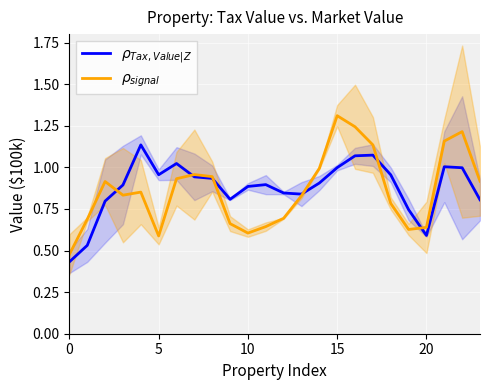

What is the average value of the $\rho_{signal}$ series?

0.9